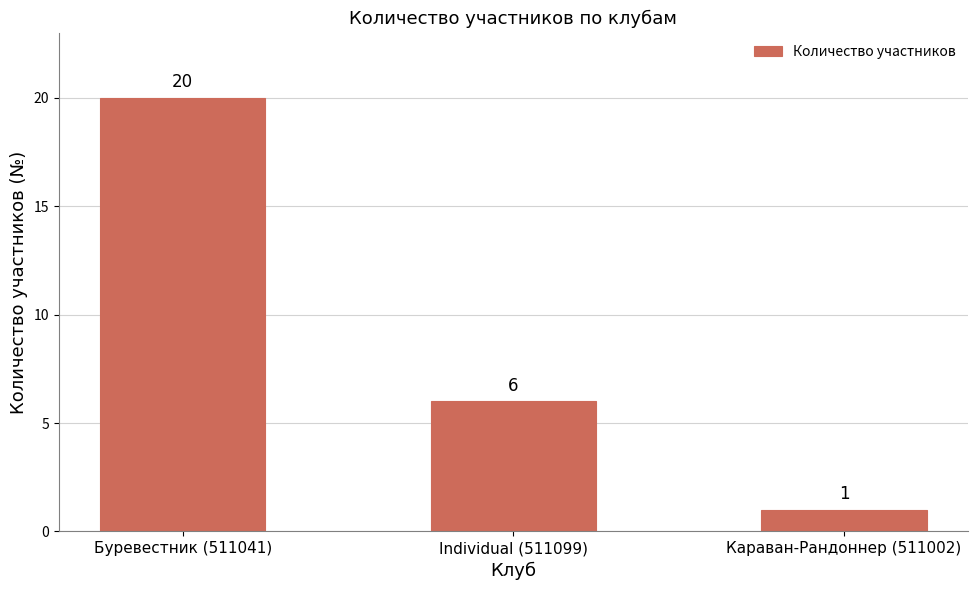

What position from the left is Караван-Рандоннер (511002)?

3